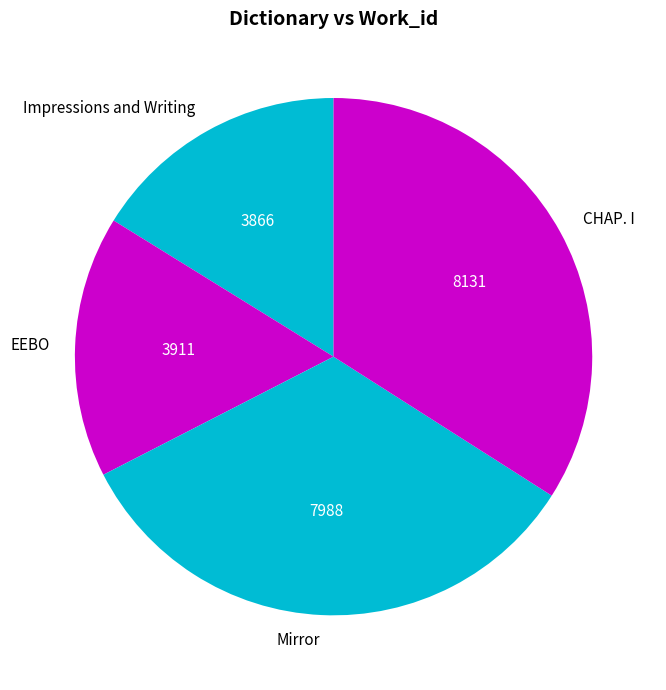

Which category has the biggest portion of the pie?

CHAP. I